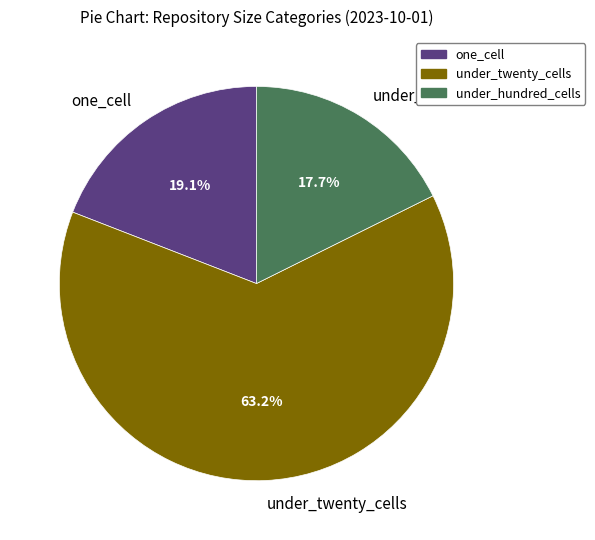

Between one_cell and under_twenty_cells, which is larger?

under_twenty_cells